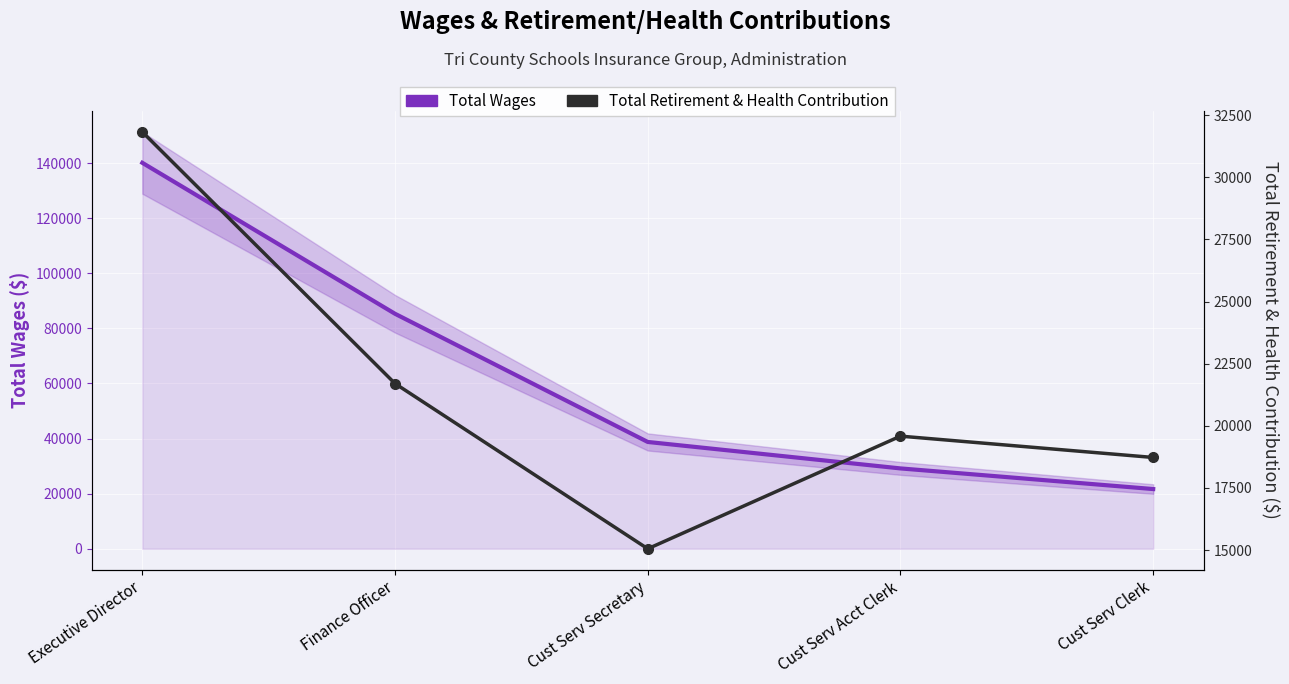

How many values in the Total Wages series exceed 38771?

2